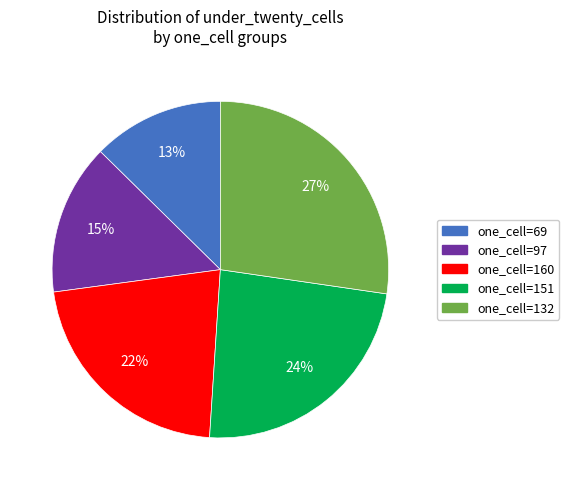

How many segments does this pie chart have?

5